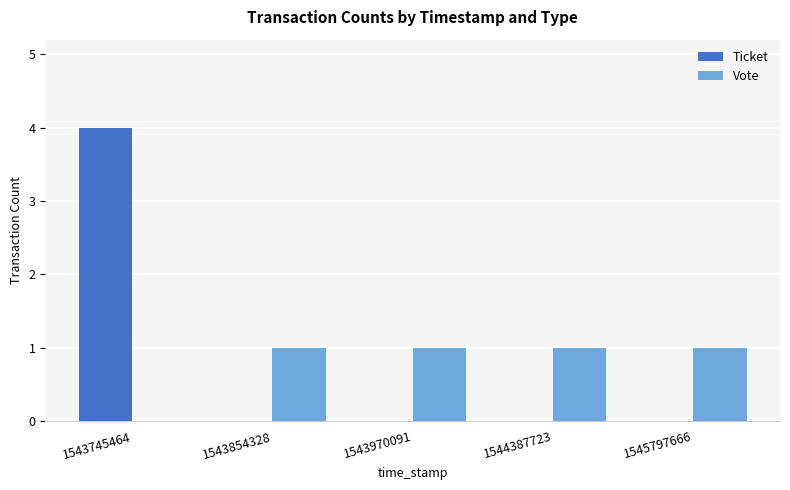

How many values in Vote are above zero?

4